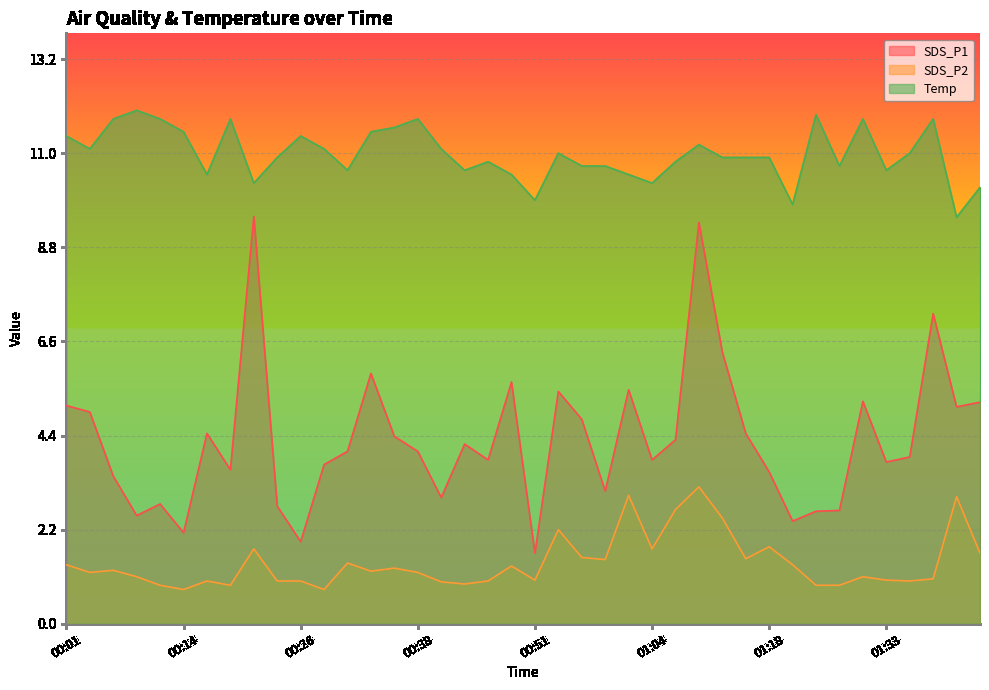

Reading left to right, extract all data points from this chart.

SDS_P1: 00:01=5.1	00:04=5.0	00:06=3.5	00:09=2.5	00:11=2.8	00:14=2.1	00:16=4.5	00:19=3.6	00:21=9.5	00:23=2.8	00:26=1.9	00:28=3.7	00:31=4.0	00:33=5.8	00:36=4.4	00:38=4.0	00:41=3.0	00:43=4.2	00:46=3.8	00:49=5.7	00:51=1.6	00:54=5.4	00:56=4.8	00:59=3.1	01:02=5.5	01:04=3.8	01:07=4.3	01:10=9.4	01:13=6.3	01:15=4.5	01:18=3.5	01:20=2.4	01:26=2.6	01:28=2.6	01:31=5.2	01:33=3.8	01:36=3.9	01:38=7.2	01:41=5.1	01:44=5.2
SDS_P2: 00:01=1.4	00:04=1.2	00:06=1.2	00:09=1.1	00:11=0.9	00:14=0.8	00:16=1.0	00:19=0.9	00:21=1.8	00:23=1.0	00:26=1.0	00:28=0.8	00:31=1.4	00:33=1.2	00:36=1.3	00:38=1.2	00:41=1.0	00:43=0.9	00:46=1.0	00:49=1.4	00:51=1.0	00:54=2.2	00:56=1.6	00:59=1.5	01:02=3.0	01:04=1.8	01:07=2.7	01:10=3.2	01:13=2.5	01:15=1.5	01:18=1.8	01:20=1.4	01:26=0.9	01:28=0.9	01:31=1.1	01:33=1.0	01:36=1.0	01:38=1.1	01:41=3.0	01:44=1.6
Temp: 00:01=11.4	00:04=11.1	00:06=11.8	00:09=12.0	00:11=11.8	00:14=11.5	00:16=10.5	00:19=11.8	00:21=10.3	00:23=10.9	00:26=11.4	00:28=11.1	00:31=10.6	00:33=11.5	00:36=11.6	00:38=11.8	00:41=11.1	00:43=10.6	00:46=10.8	00:49=10.5	00:51=9.9	00:54=11.0	00:56=10.7	00:59=10.7	01:02=10.5	01:04=10.3	01:07=10.8	01:10=11.2	01:13=10.9	01:15=10.9	01:18=10.9	01:20=9.8	01:26=11.9	01:28=10.7	01:31=11.8	01:33=10.6	01:36=11.0	01:38=11.8	01:41=9.5	01:44=10.2